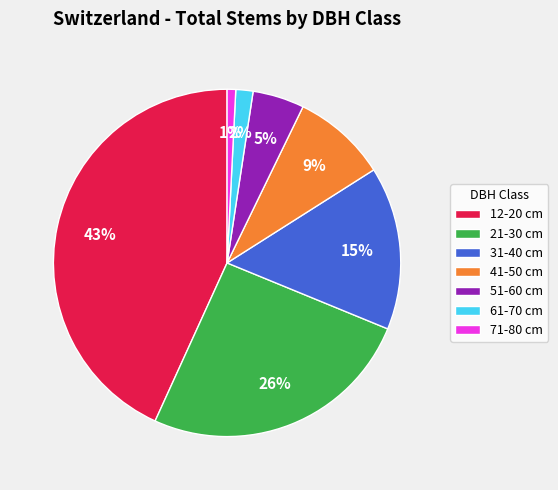

Count the number of slices in the pie.

7